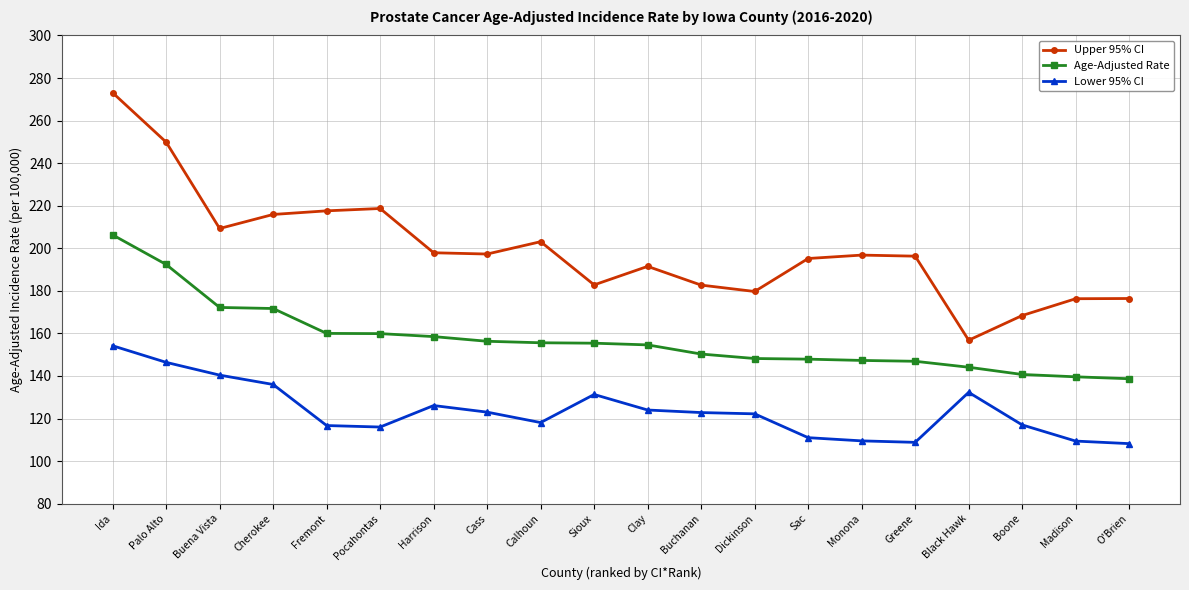

How many lines are shown in the chart?

3